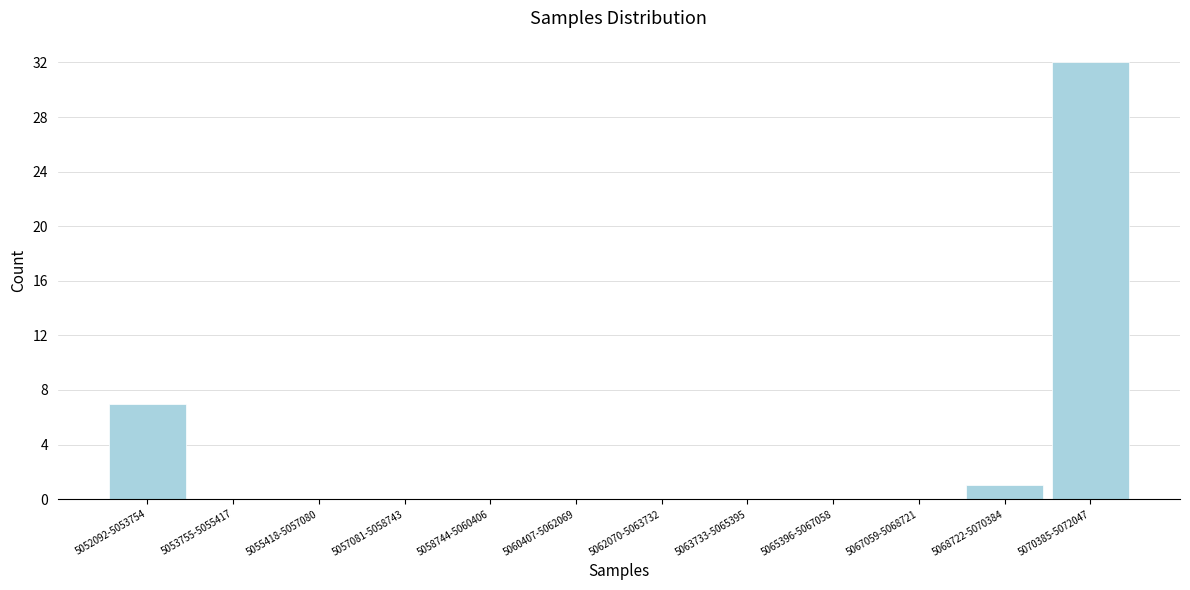

Reading left to right, extract all data points from this chart.

5052092-5053754=7	5053755-5055417=0	5055418-5057080=0	5057081-5058743=0	5058744-5060406=0	5060407-5062069=0	5062070-5063732=0	5063733-5065395=0	5065396-5067058=0	5067059-5068721=0	5068722-5070384=1	5070385-5072047=32